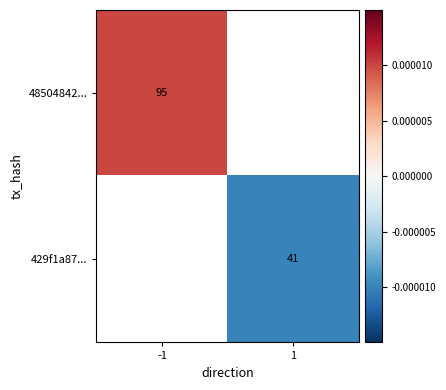

The 48504842... series shows 95.0 at -1. True or false?

True